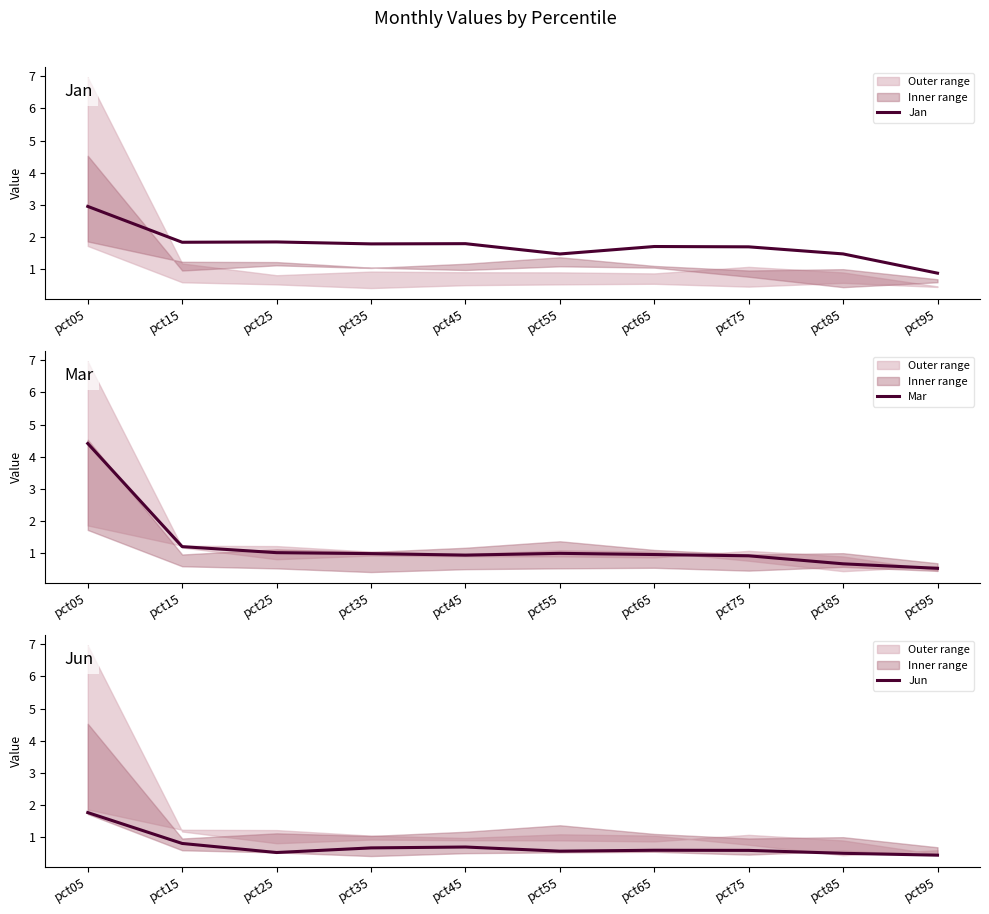

Which series has the largest total across all categories?

Jan